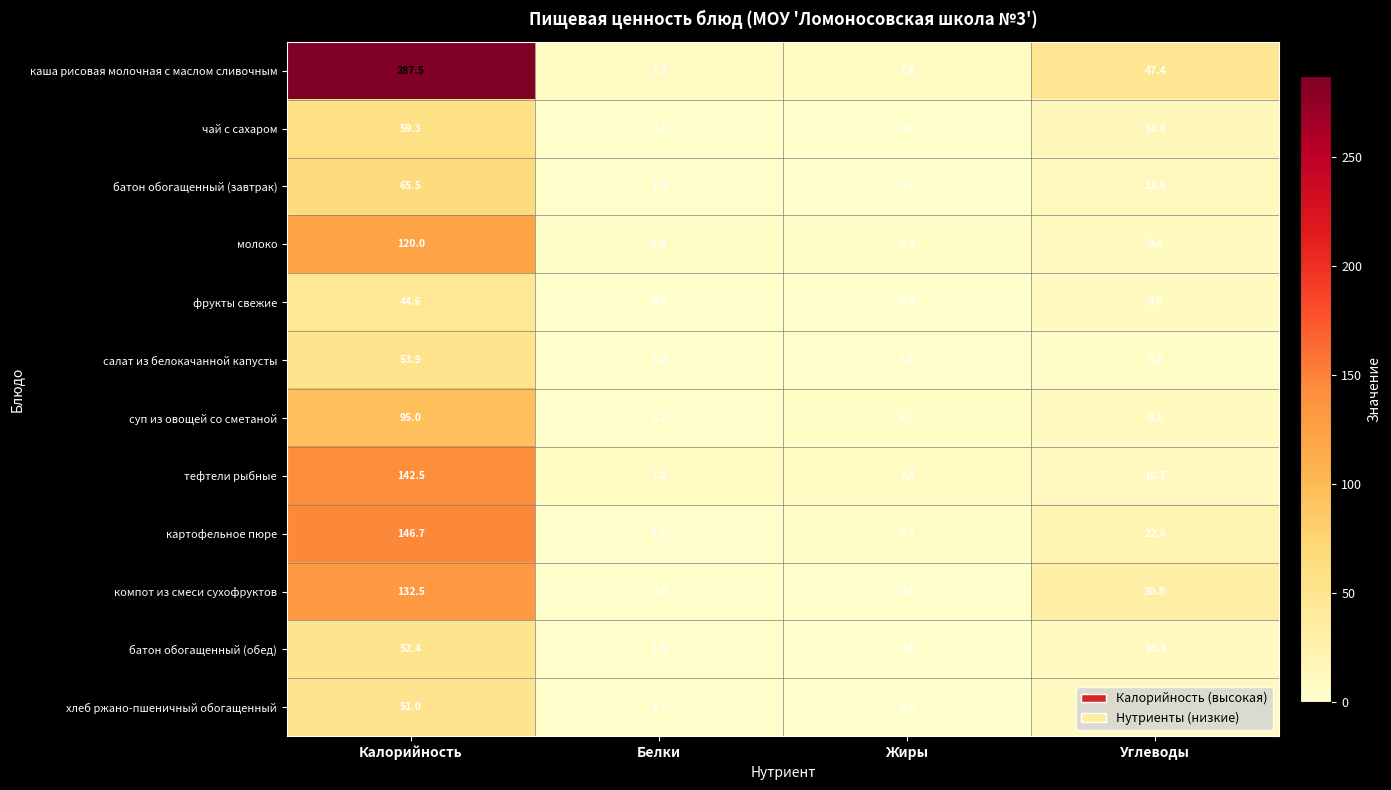

Rank the series at Углеводы from highest to lowest value.

каша рисовая молочная с маслом сливочным, компот из смеси сухофруктов, картофельное пюре, чай с сахаром, батон обогащенный (завтрак), тефтели рыбные, хлеб ржано-пшеничный обогащенный, батон обогащенный (обед), фрукты свежие, молоко, суп из овощей со сметаной, салат из белокачанной капусты